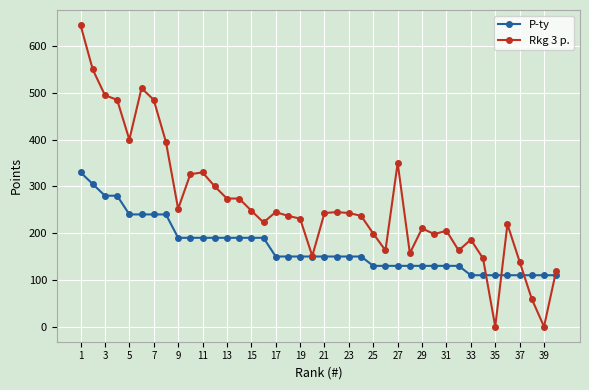

Which series has the largest total across all categories?

Rkg 3 p.